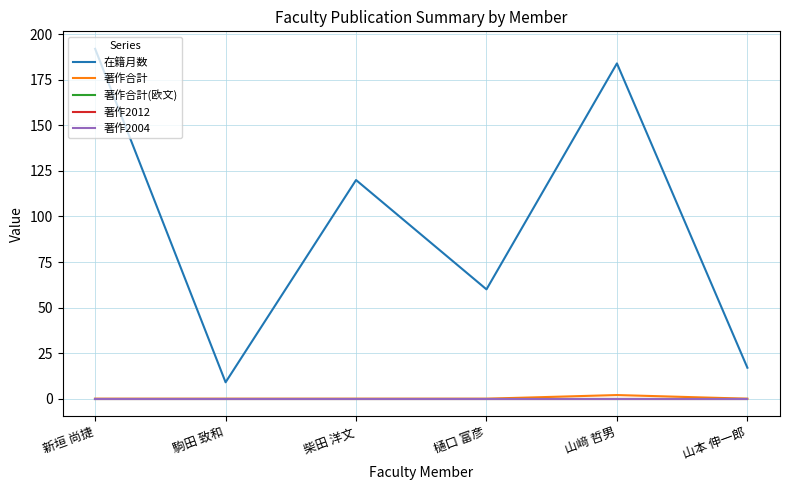

At which label does 著作合計 reach its minimum?

新垣 尚捷